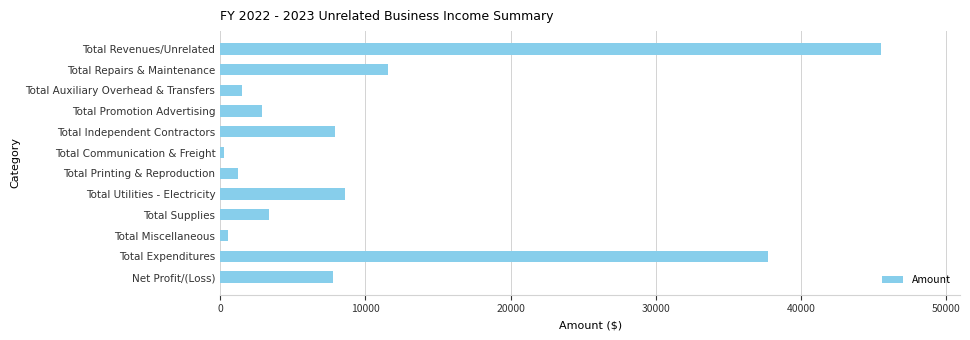

Between Total Repairs & Maintenance and Total Miscellaneous, which is larger?

Total Repairs & Maintenance